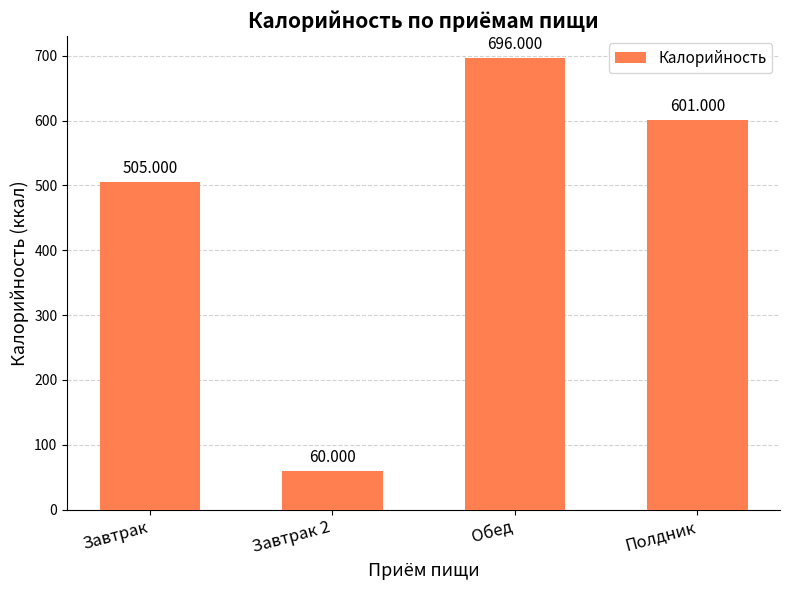

Reading left to right, extract all data points from this chart.

505	60	696	601